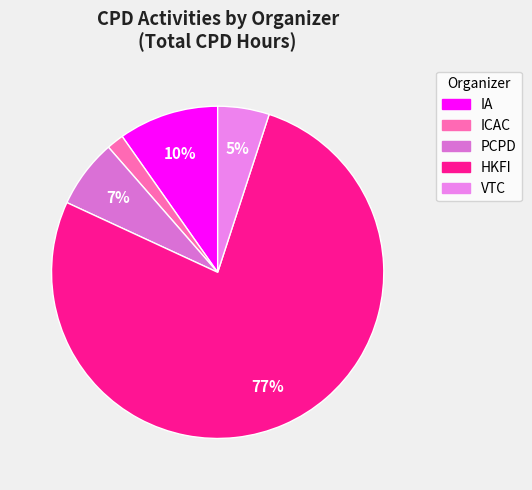

Rank the categories by value from lowest to highest.

ICAC, VTC, PCPD, IA, HKFI